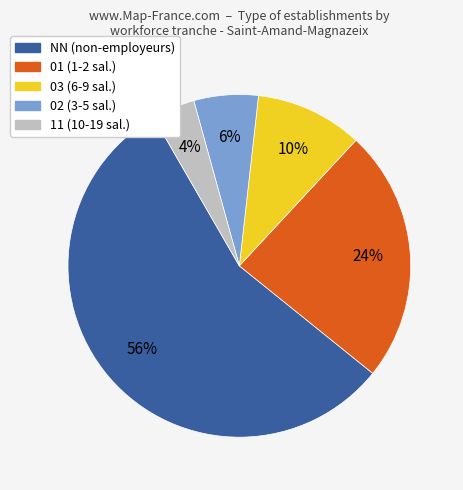

How many segments does this pie chart have?

5